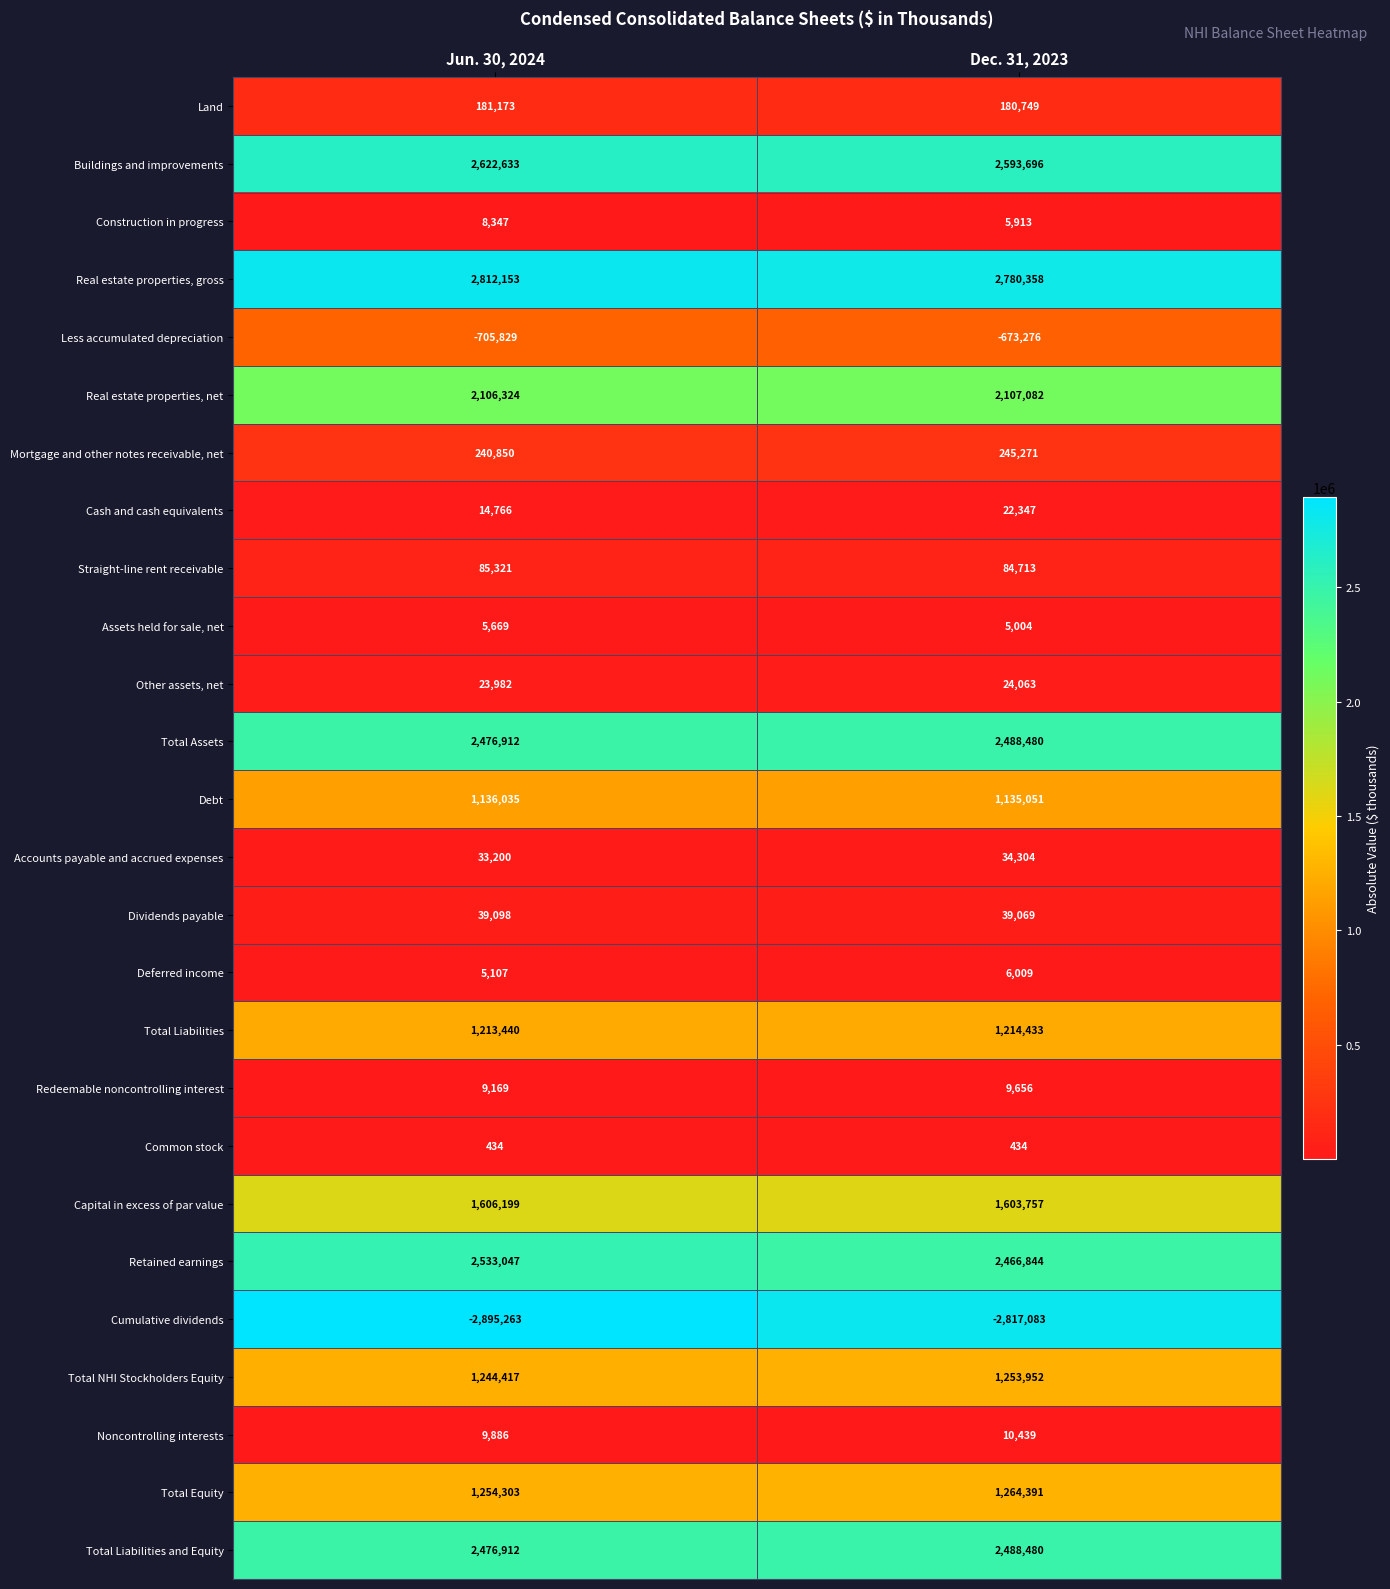

What is the difference between the highest and lowest values at Jun. 30, 2024?

5707416